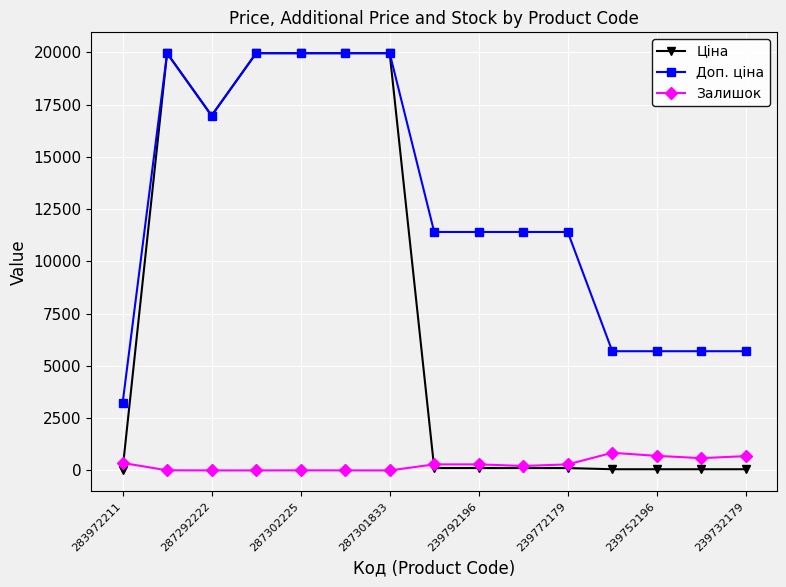

List the series in order of their overall mean, lowest first.

Залишок, Ціна, Доп. ціна